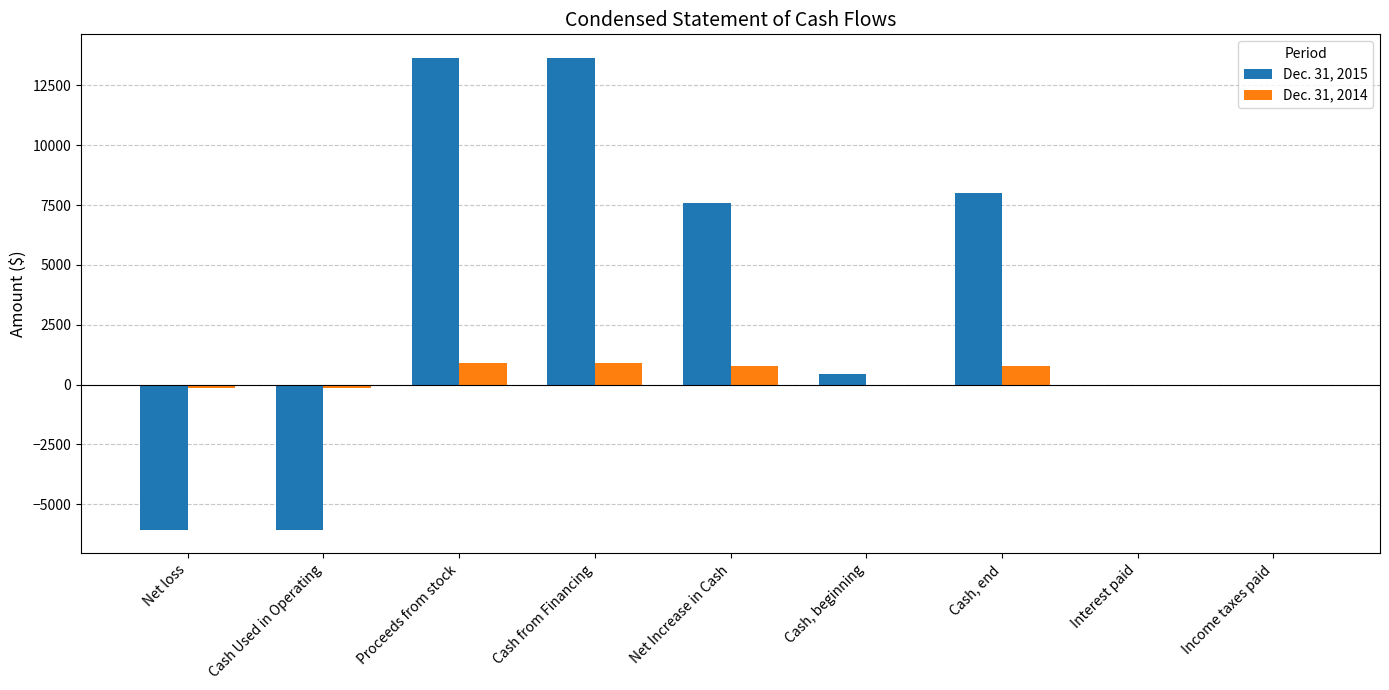

Which series changed the most between Proceeds from stock and Income taxes paid?

Dec. 31, 2015